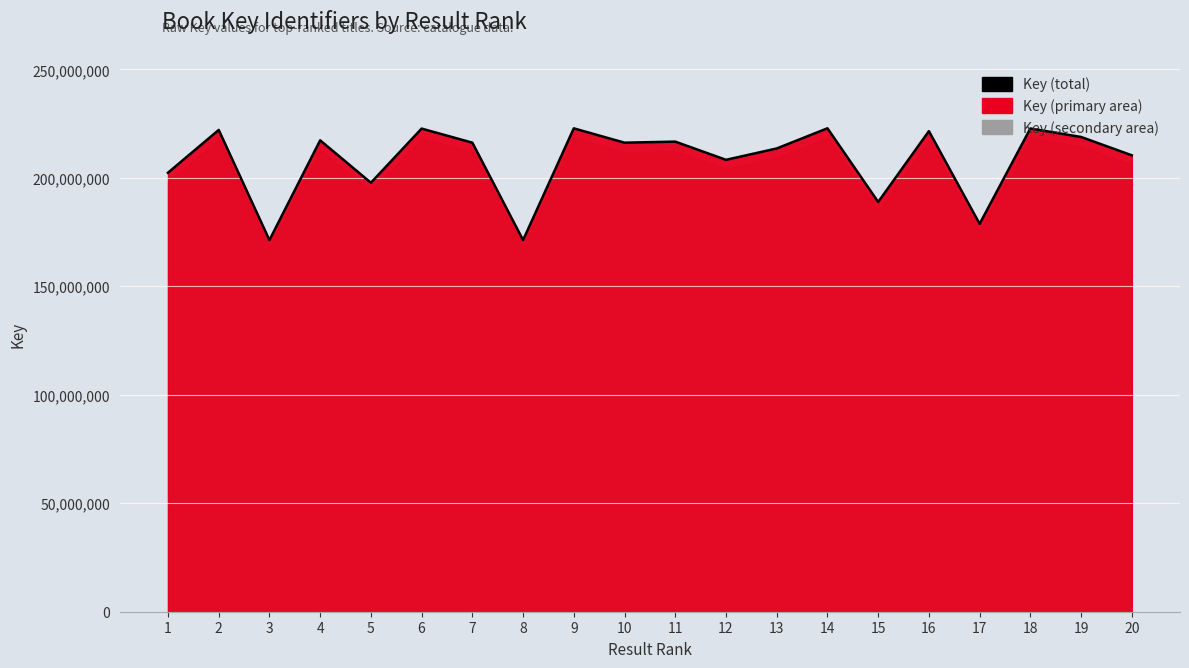

How many series are shown in this chart?

1